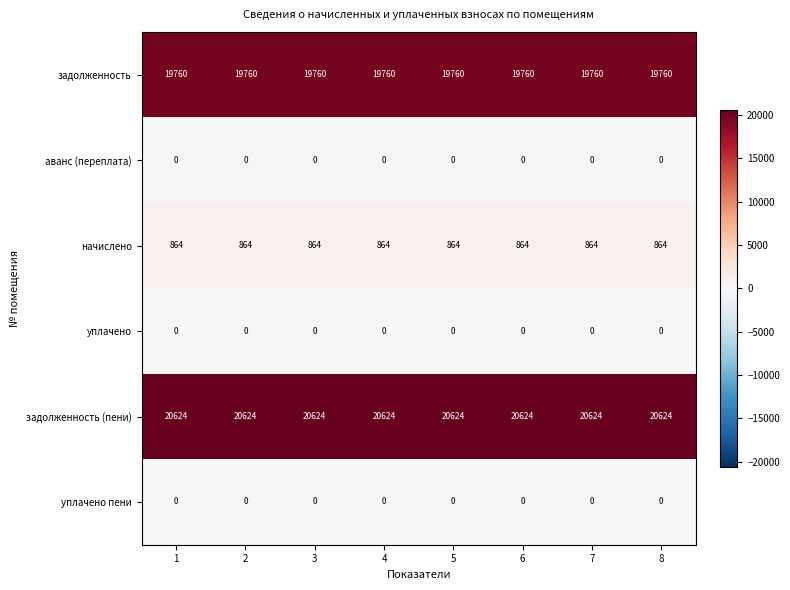

What is the difference between the highest and lowest values at 8?

20624